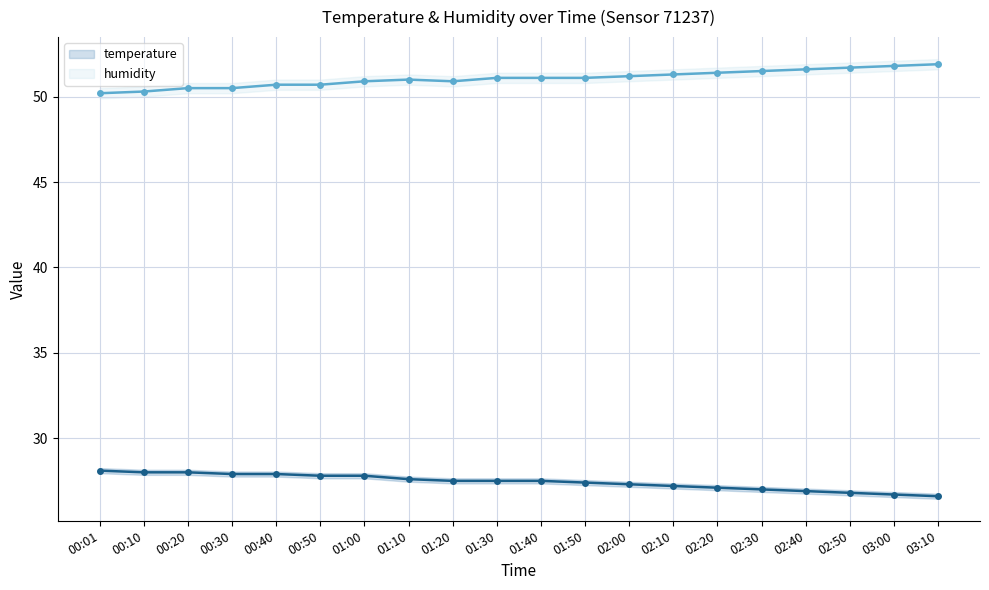

Does the chart have visible grid lines?

Yes